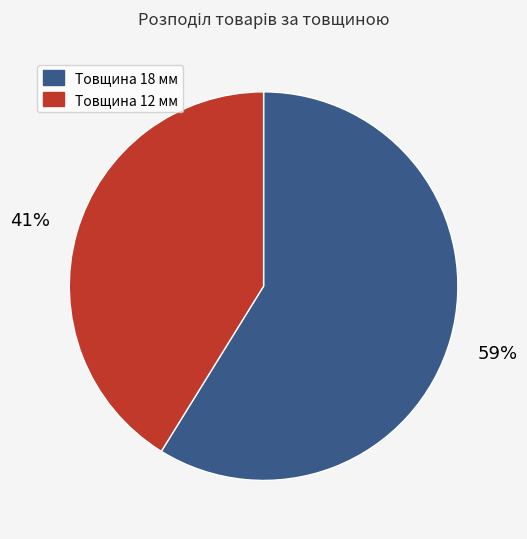

To the nearest percent, what is the difference between the largest and smallest slice percentages?

18%